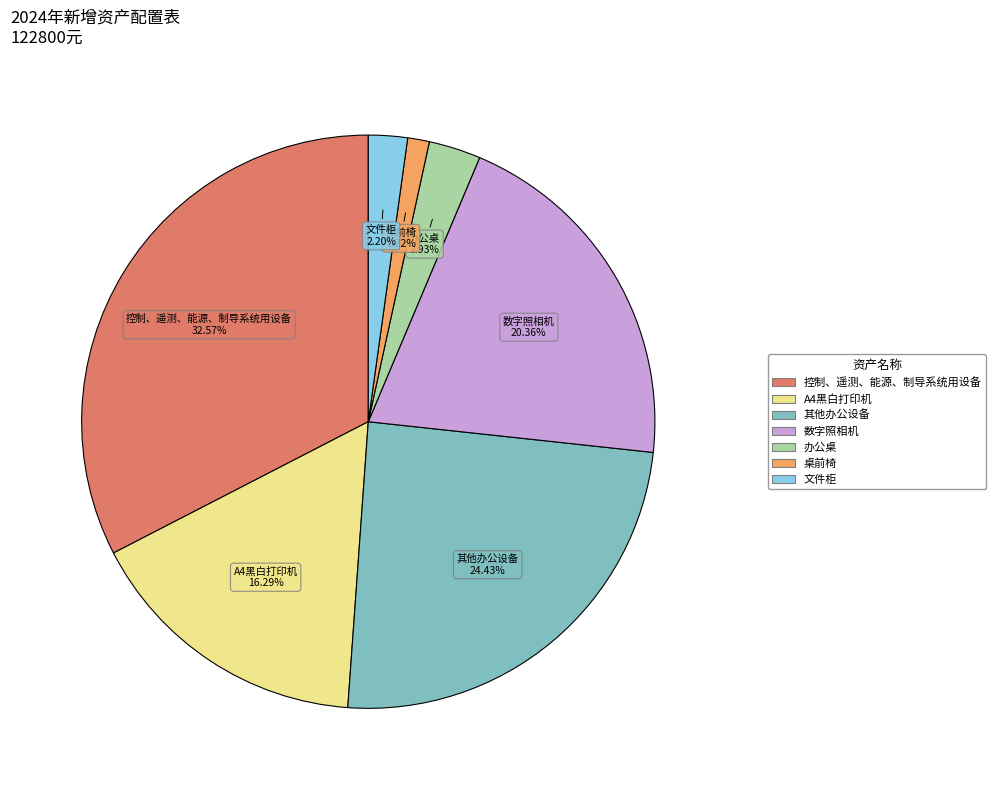

What is the smallest slice in the pie chart?

桌前椅